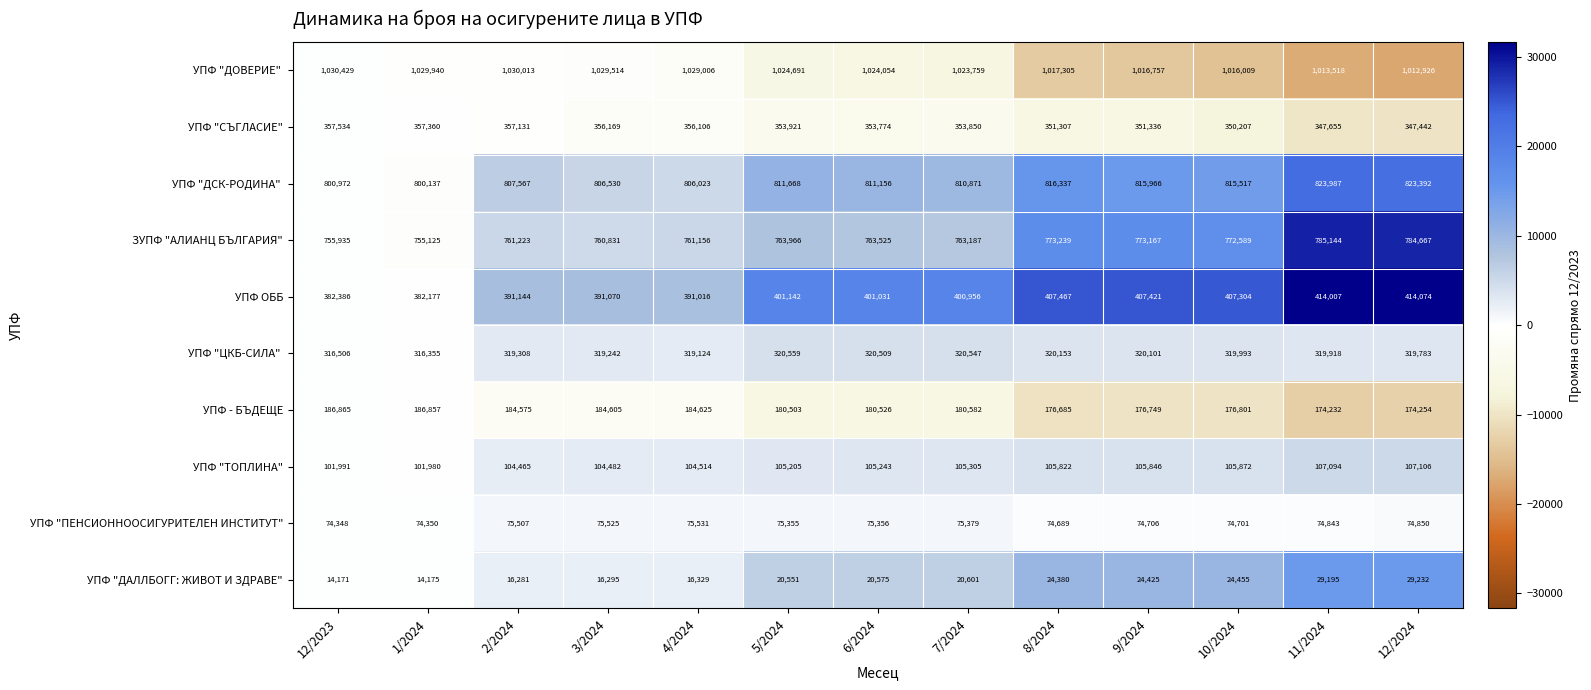

How many categories are shown in the chart?

13